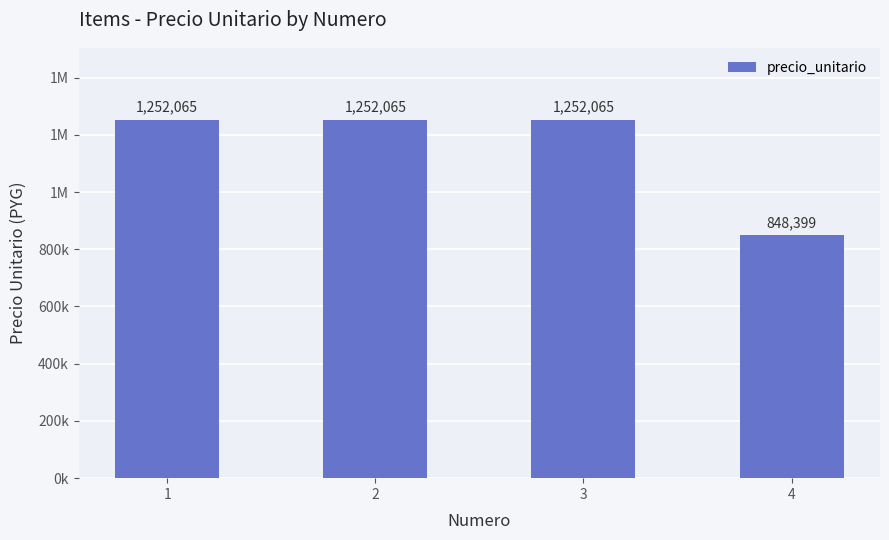

Are the bars grouped side by side (vs. stacked)?

No